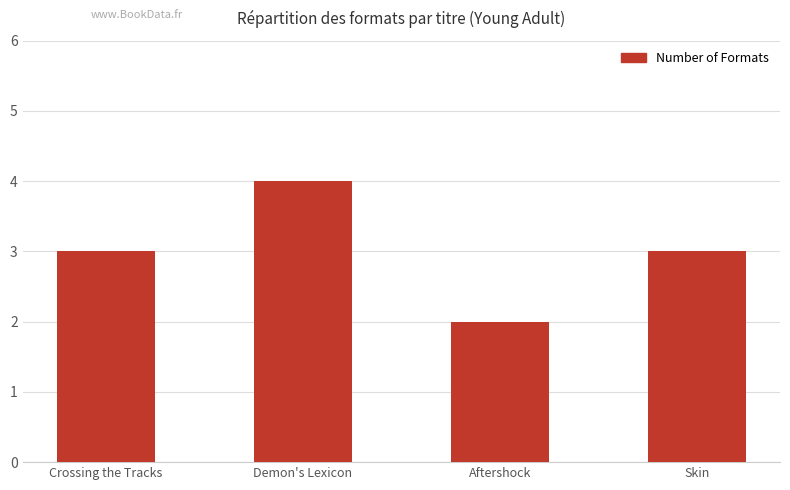

What is the label of the 4th bar from the left?

Skin